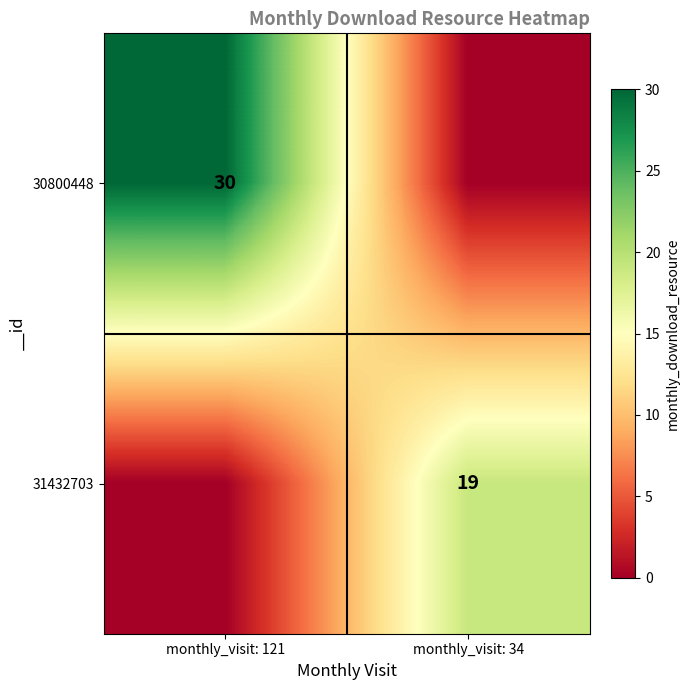

True or false: 31432703 has a value of 13 at monthly_visit: 34.

False